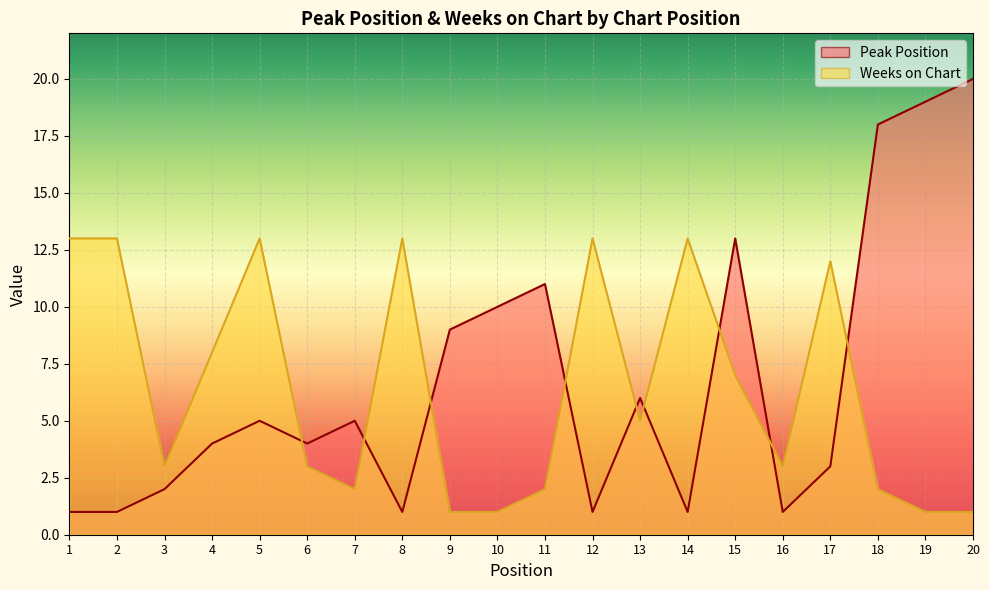

What is the difference between the maximum and minimum values in the Weeks on Chart series?

12